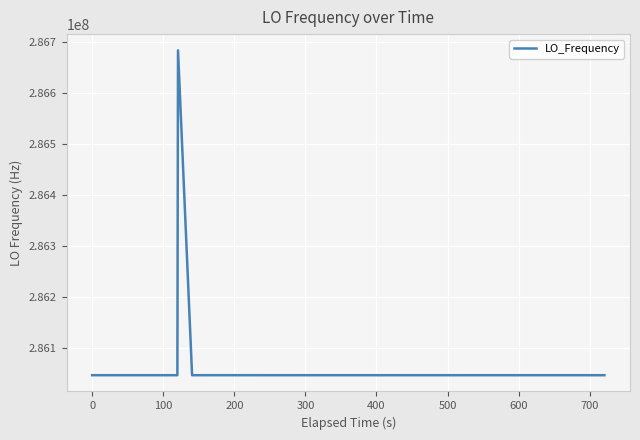

What is the difference between the maximum and minimum values?

635718.6